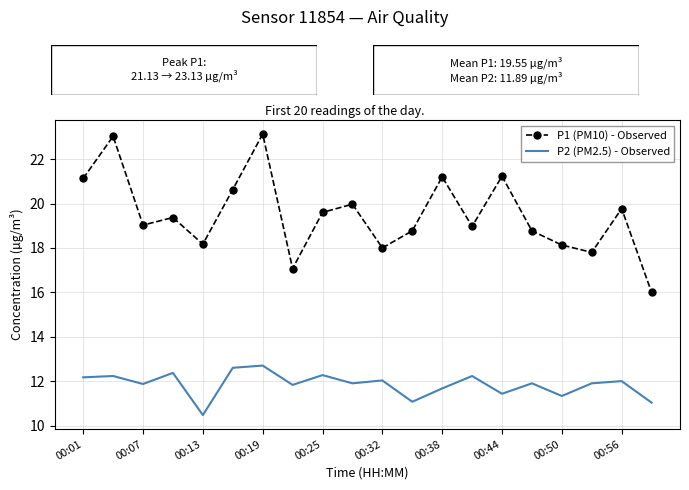

List the series in order of their overall mean, lowest first.

P2 (PM2.5) - Observed, P1 (PM10) - Observed